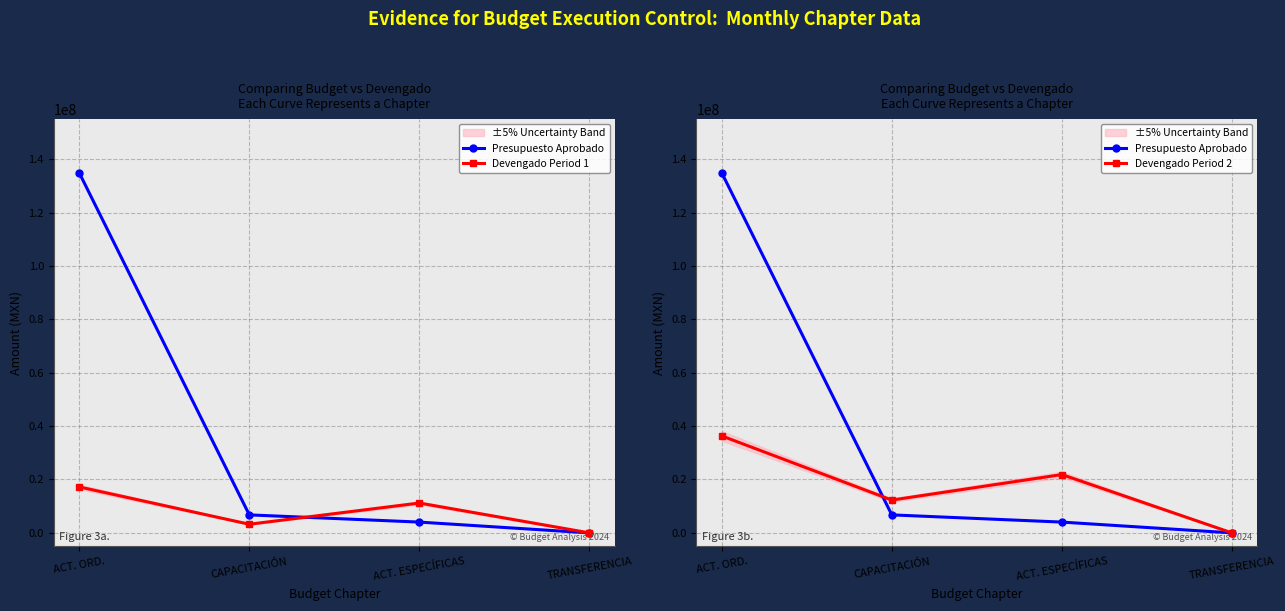

Reading left to right, transcribe all the data shown in this chart.

Presupuesto Aprobado: ACT. ORD.=134855020.8	CAPACITACIÓN=6742751.0	ACT. ESPECÍFICAS=4045650.6	TRANSFERENCIA=0.0
Devengado Period 1: ACT. ORD.=17214904.0	CAPACITACIÓN=3240000.0	ACT. ESPECÍFICAS=11184800.0	TRANSFERENCIA=0.0
Devengado Period 2: ACT. ORD.=36318405.1	CAPACITACIÓN=12291000.0	ACT. ESPECÍFICAS=21849100.0	TRANSFERENCIA=0.0